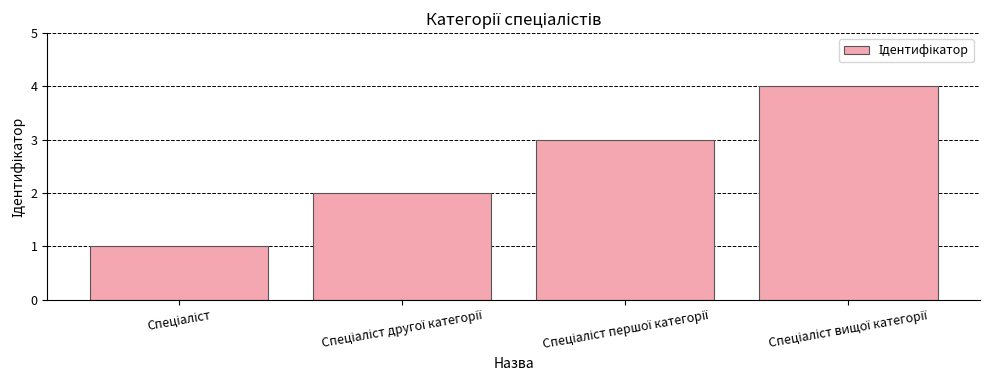

What is the sum of all values?

10